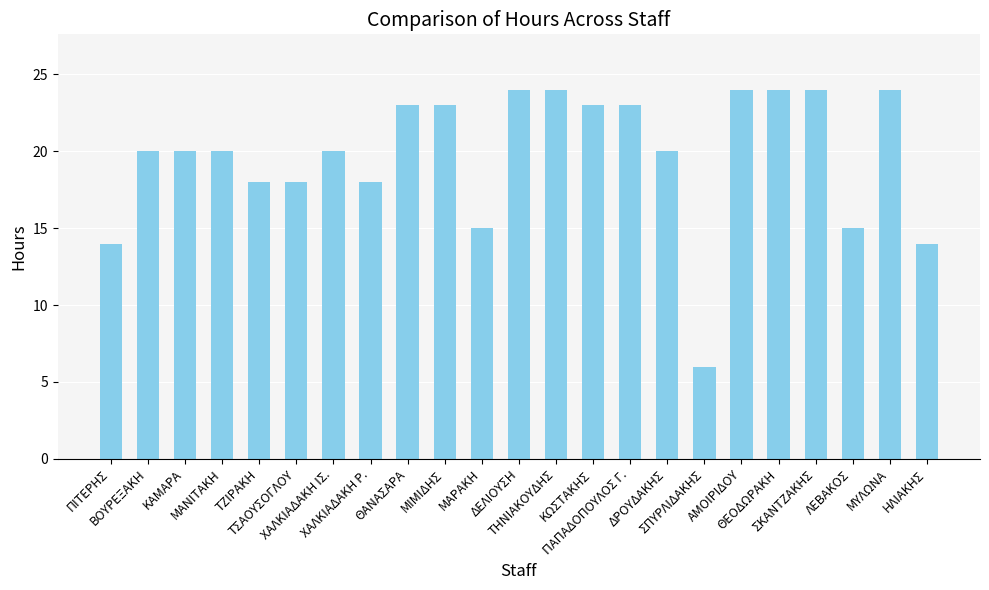

What is the greatest value displayed?

24